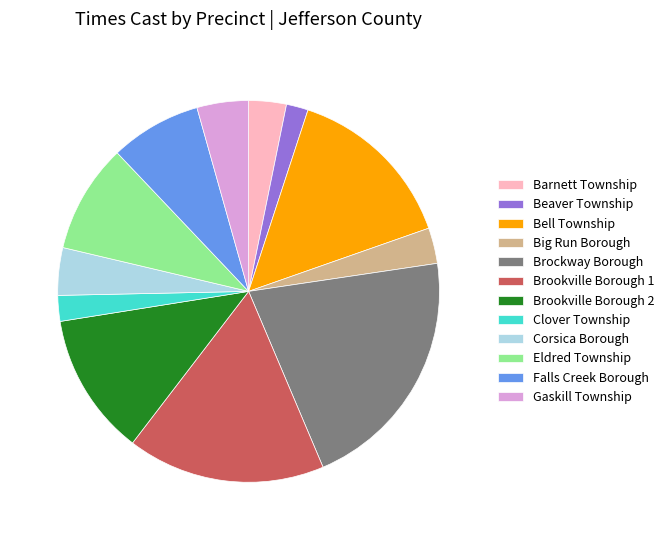

What is the ratio of the value at Brockway Borough to the value at Bell Township?

1.4